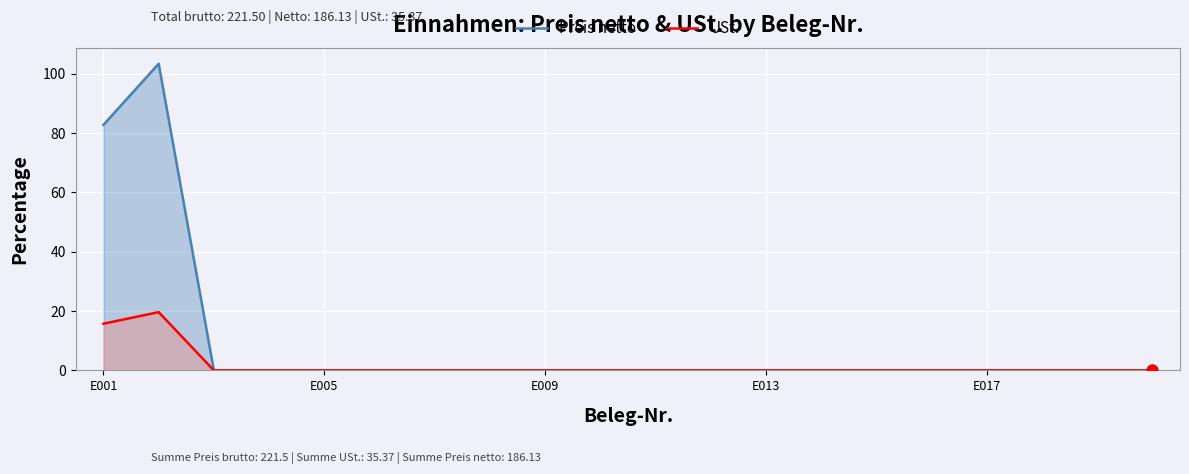

Which series contains the highest Y value?

Preis netto